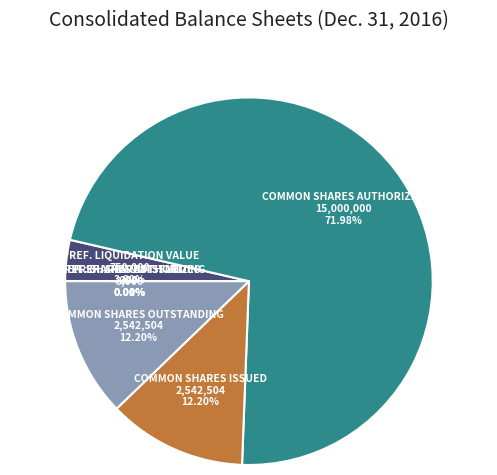

To the nearest percent, what is the difference between the largest and smallest slice percentages?

72%